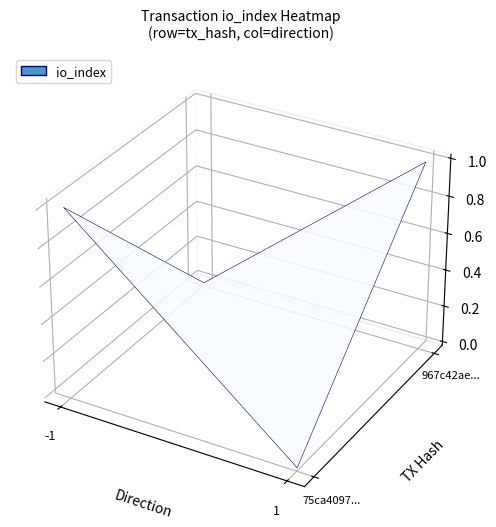

What is the difference between the highest and lowest values at 1?

1